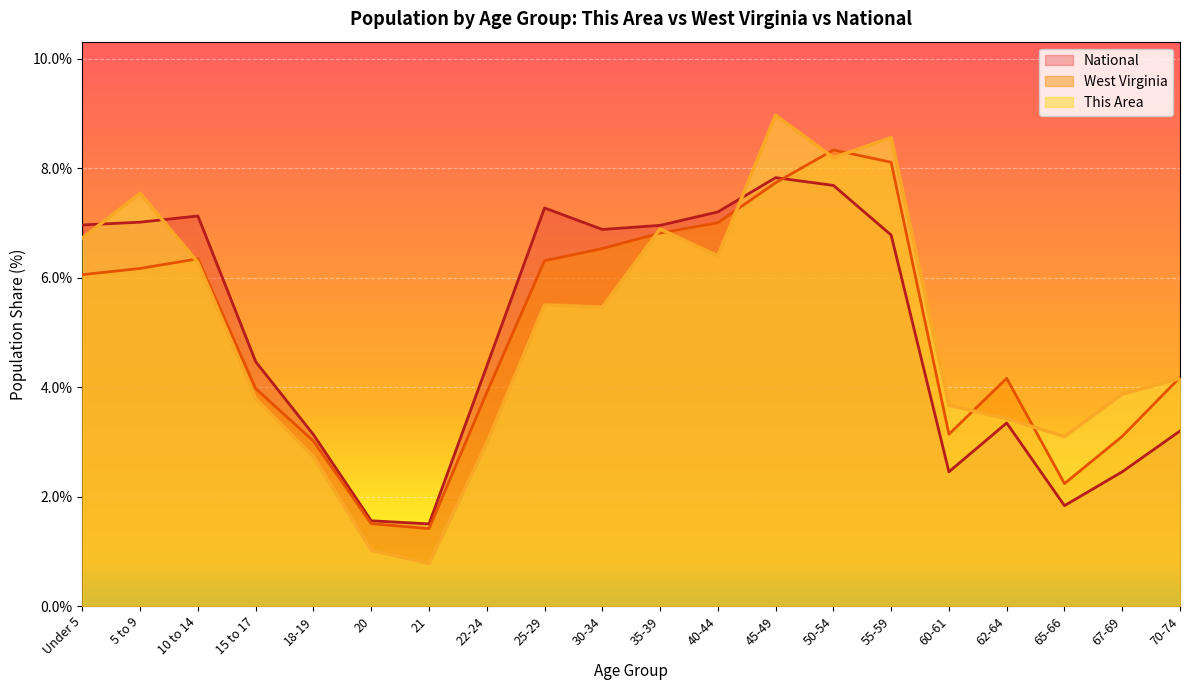

How many distinct data groups are displayed?

3